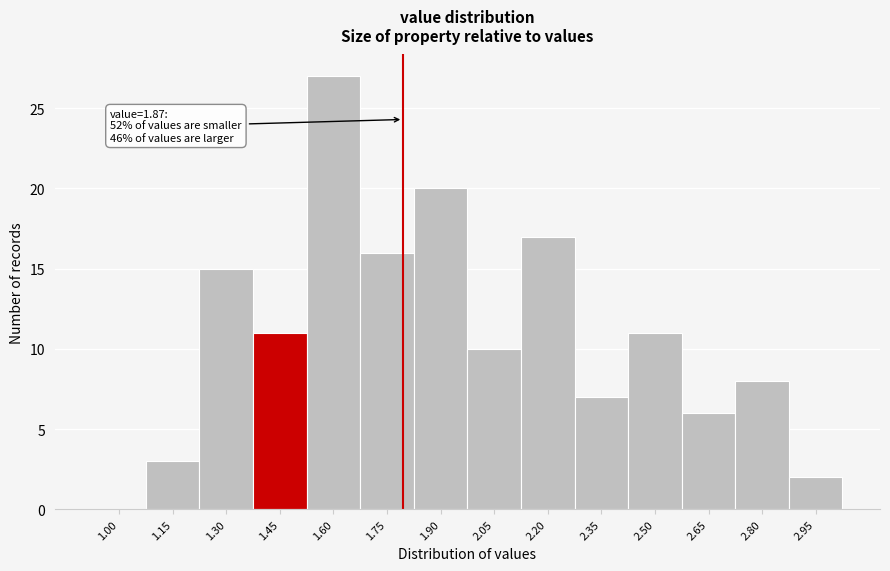

Reading right to left, transcribe all the data shown in this chart.

2.95=2	2.80=8	2.65=6	2.50=11	2.35=7	2.20=17	2.05=10	1.90=20	1.75=16	1.60=27	1.45=11	1.30=15	1.15=3	1.00=0